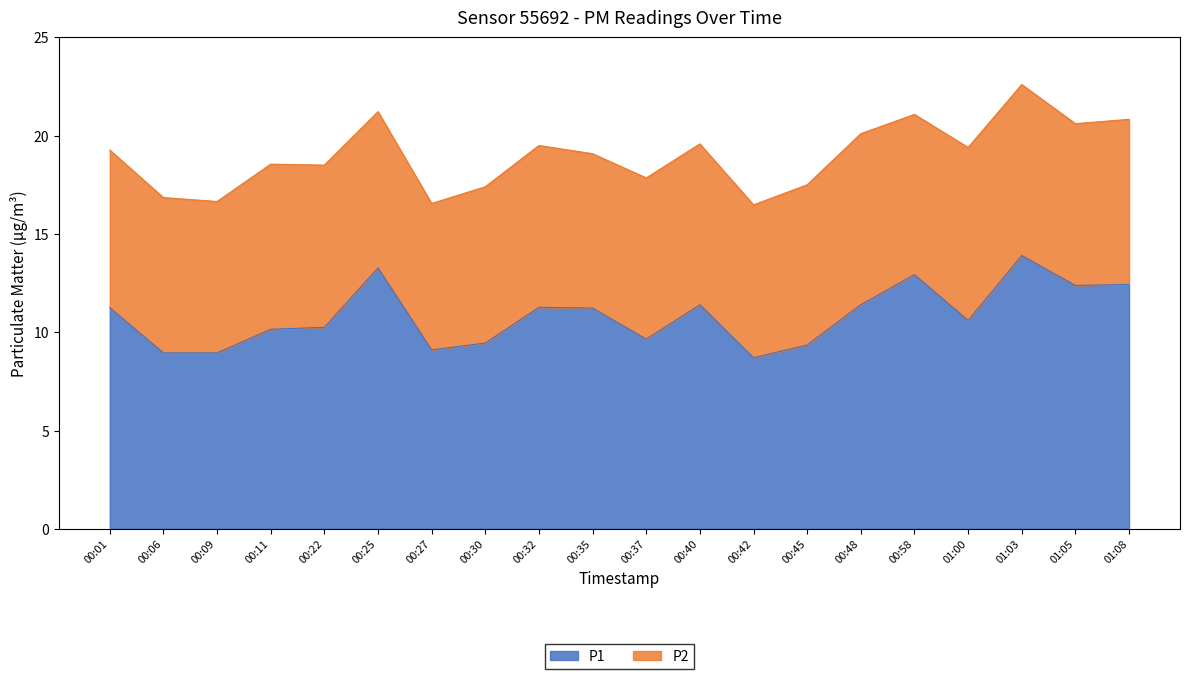

List the labels in order of value, largest first.

01:03, 00:25, 00:58, 01:08, 01:05, 00:40, 00:48, 00:32, 00:01, 00:35, 01:00, 00:22, 00:11, 00:37, 00:30, 00:45, 00:27, 00:06, 00:09, 00:42